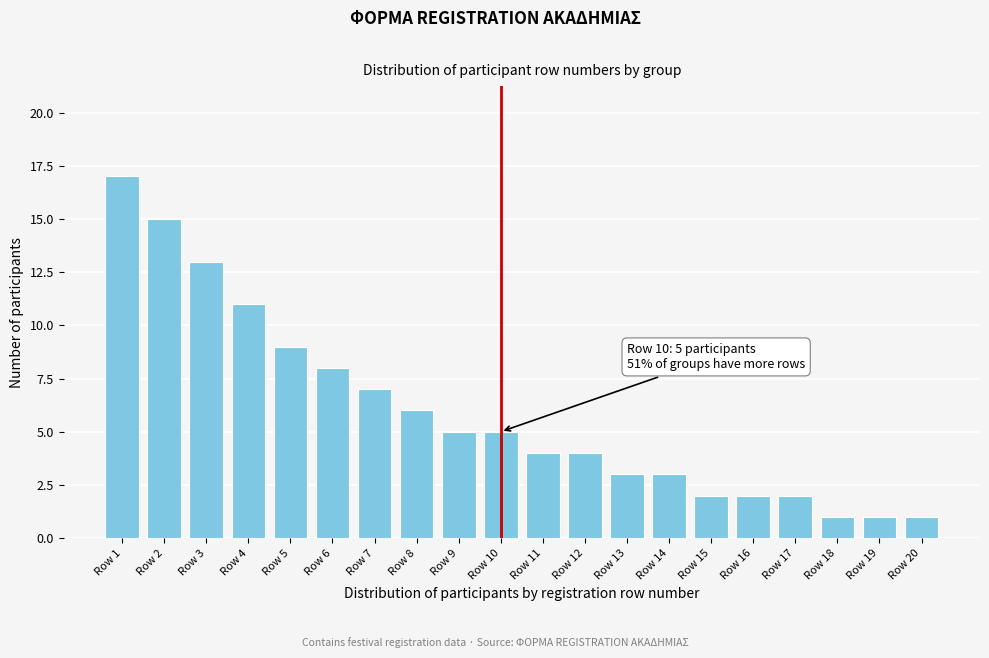

Reading left to right, extract all data points from this chart.

Row 1=17	Row 2=15	Row 3=13	Row 4=11	Row 5=9	Row 6=8	Row 7=7	Row 8=6	Row 9=5	Row 10=5	Row 11=4	Row 12=4	Row 13=3	Row 14=3	Row 15=2	Row 16=2	Row 17=2	Row 18=1	Row 19=1	Row 20=1